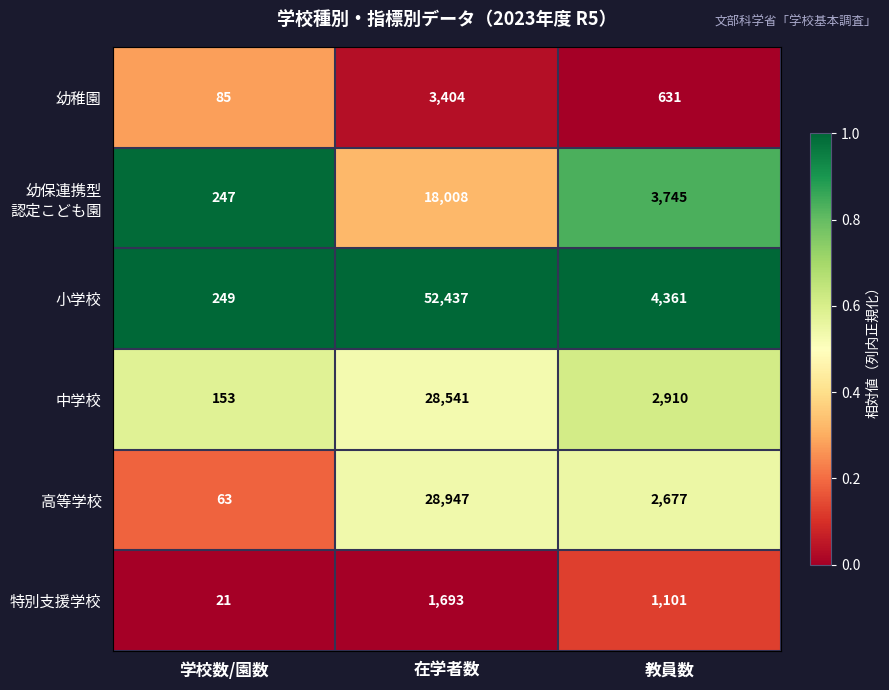

How many data points does each series have?

3